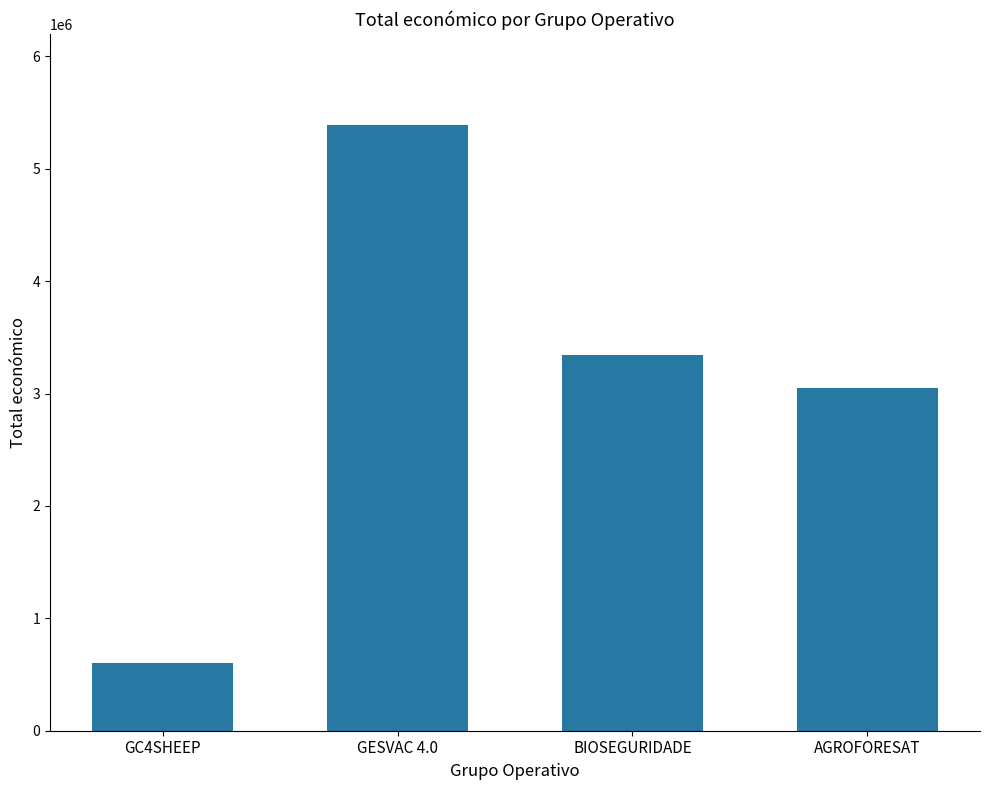

The value at GESVAC 4.0 is 5390598. True or false?

True